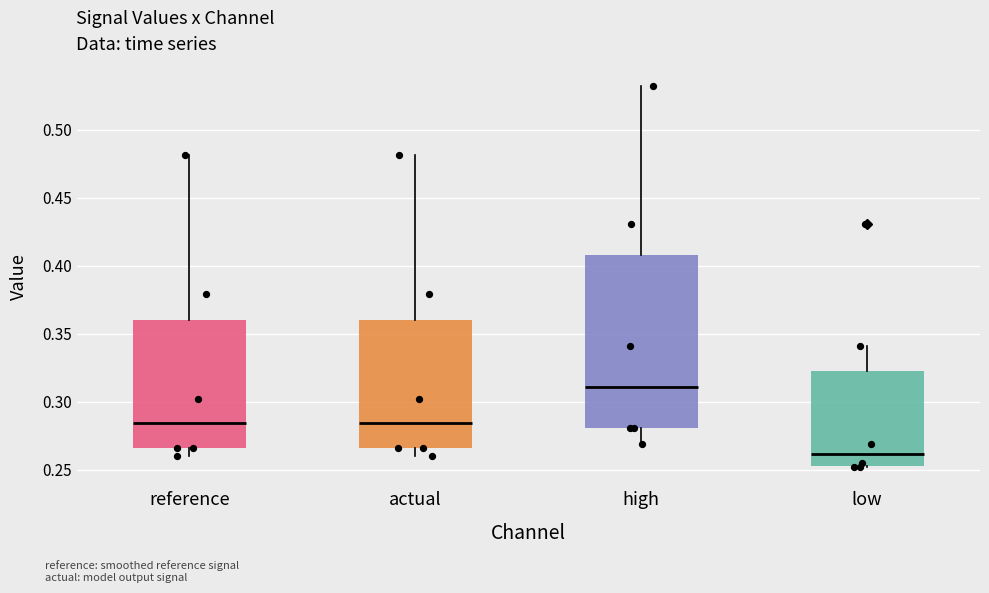

Reading left to right, read every box against the y-axis: the position of its median line, the range the box covers, and the ends of its whiskers. The values are not printed on the chart, so give them approximately, as read against the axis.

reference: median 0.285, box 0.265 to 0.360, whiskers 0.260 to 0.480
actual: median 0.285, box 0.265 to 0.360, whiskers 0.260 to 0.480
high: median 0.310, box 0.280 to 0.410, whiskers 0.270 to 0.530
low: median 0.260, box 0.255 to 0.325, whiskers 0.250 to 0.340